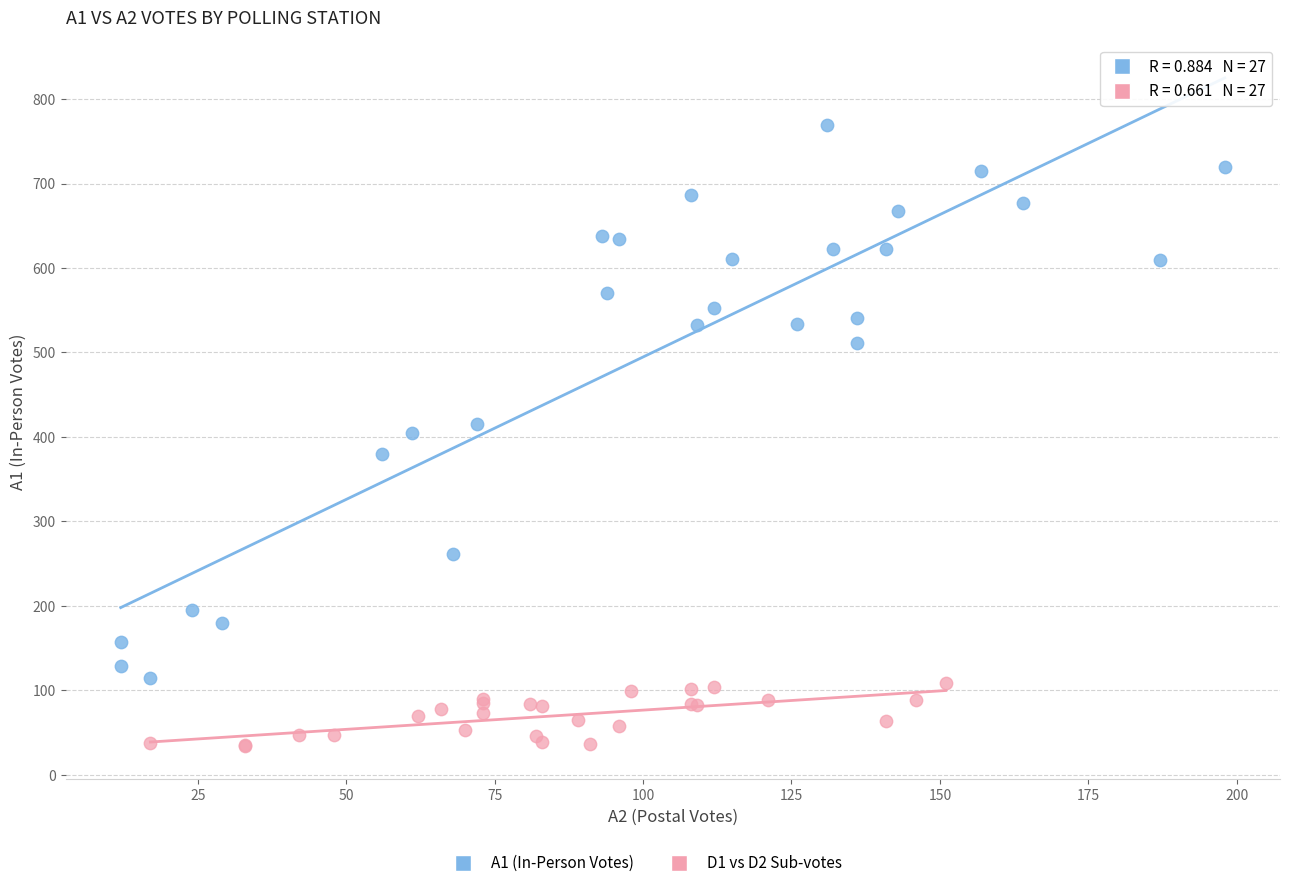

Which series reaches the maximum Y coordinate?

A1 (In-Person Votes)